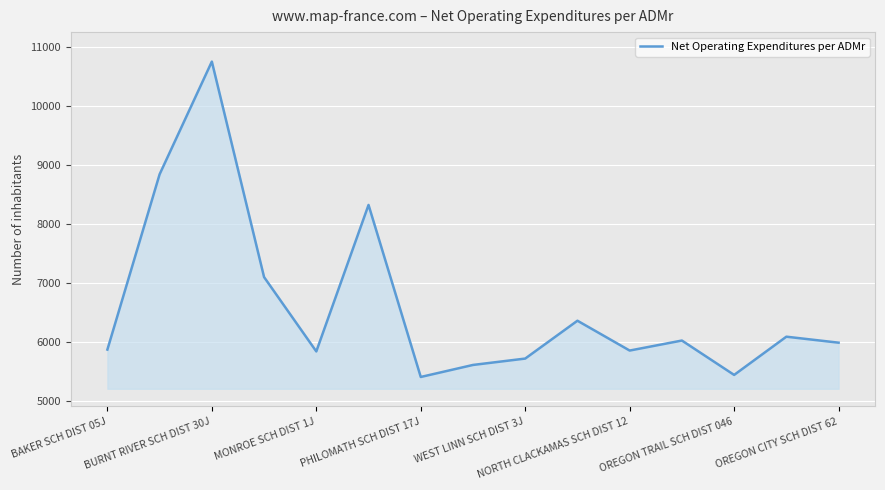

What is the minimum value shown in the chart?

5400.2